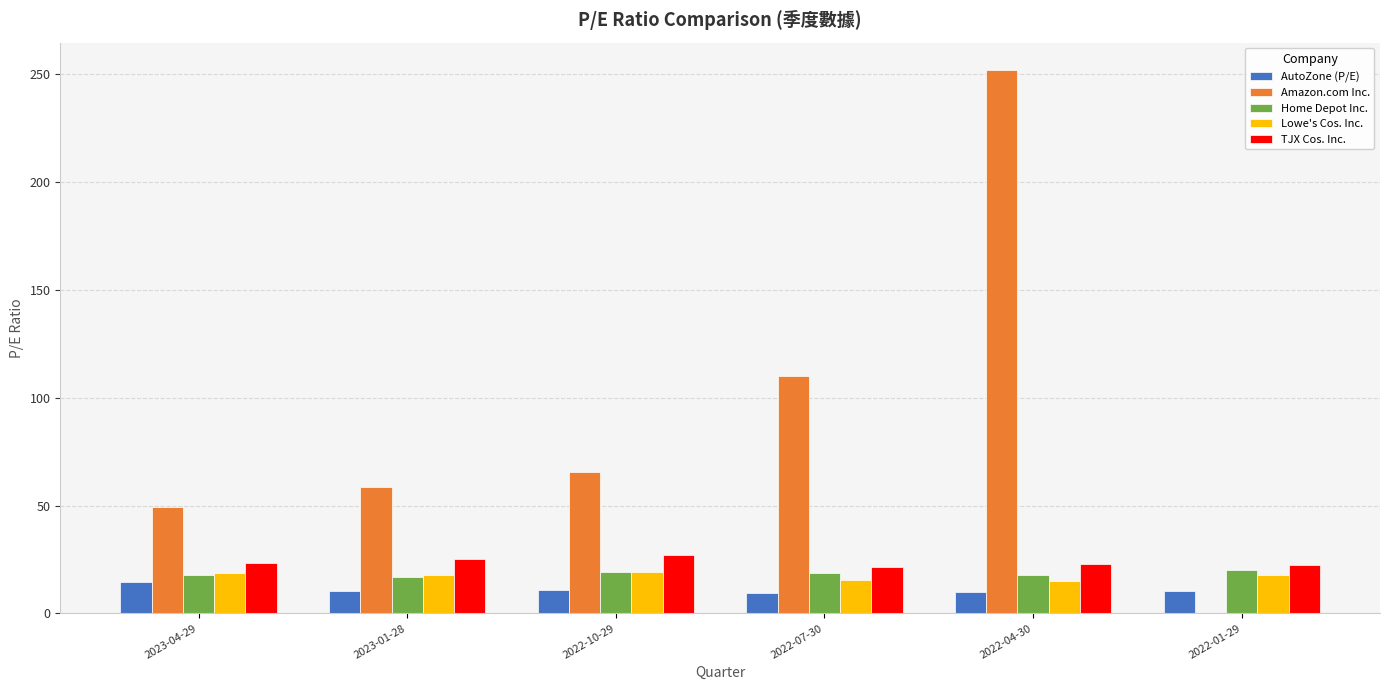

Which series has the largest total across all categories?

Amazon.com Inc.